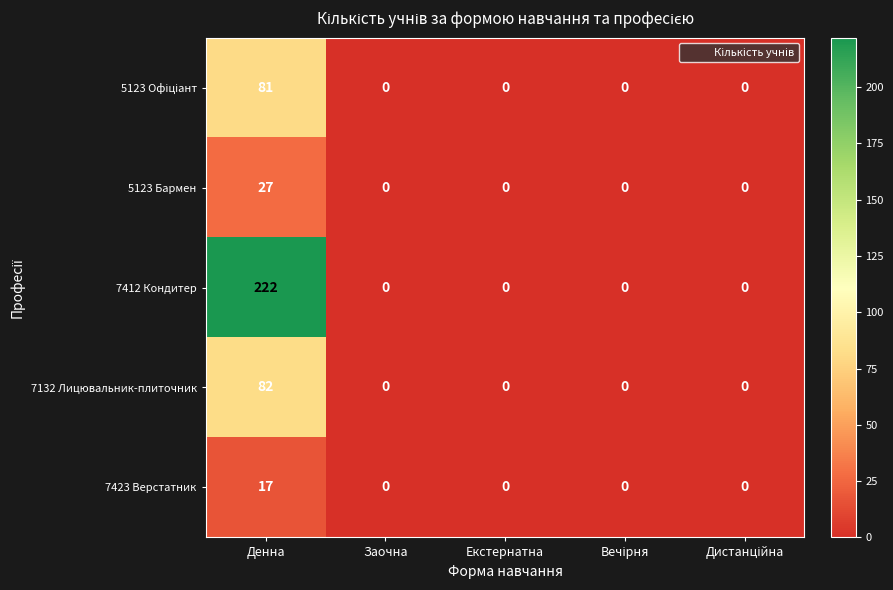

Which series has the largest range (max minus min)?

7412 Кондитер